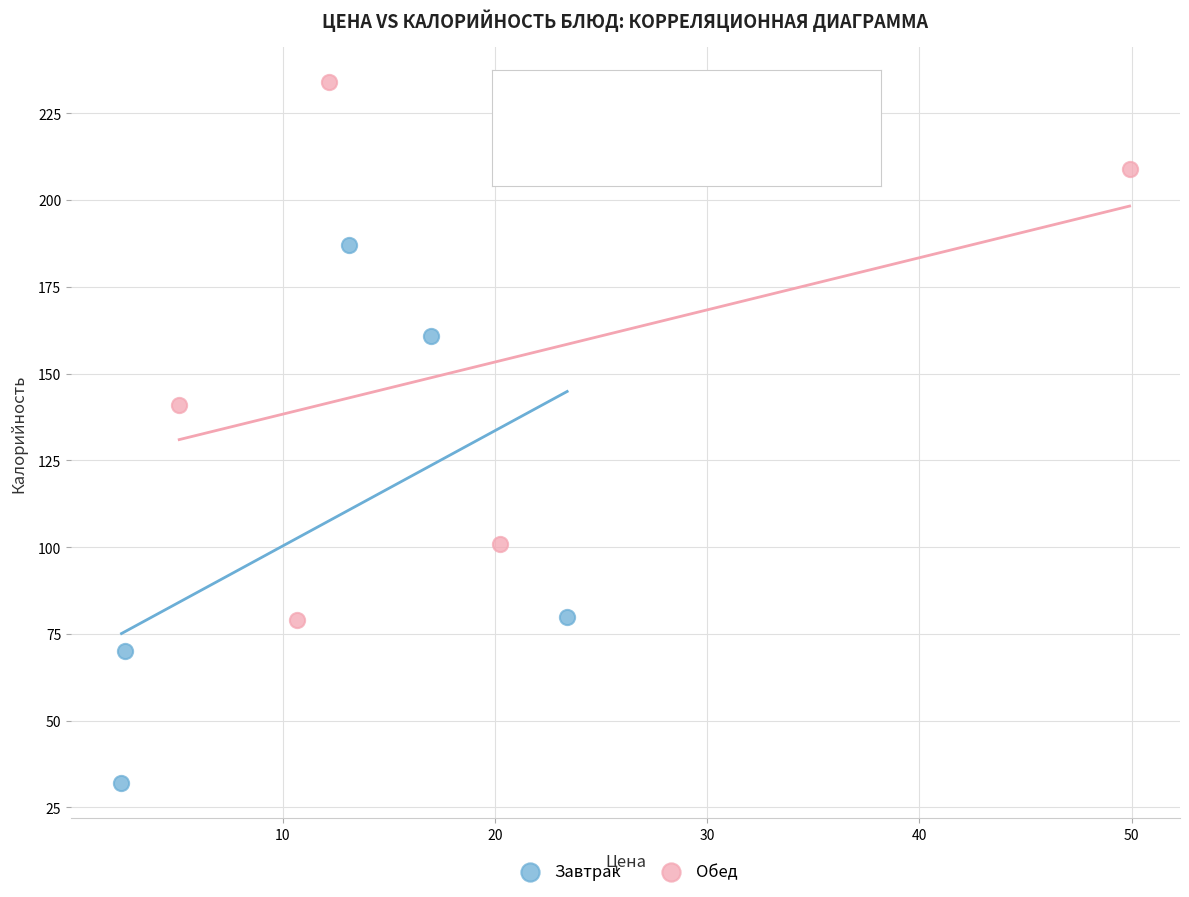

What are all the series names shown in the legend?

Завтрак, Обед